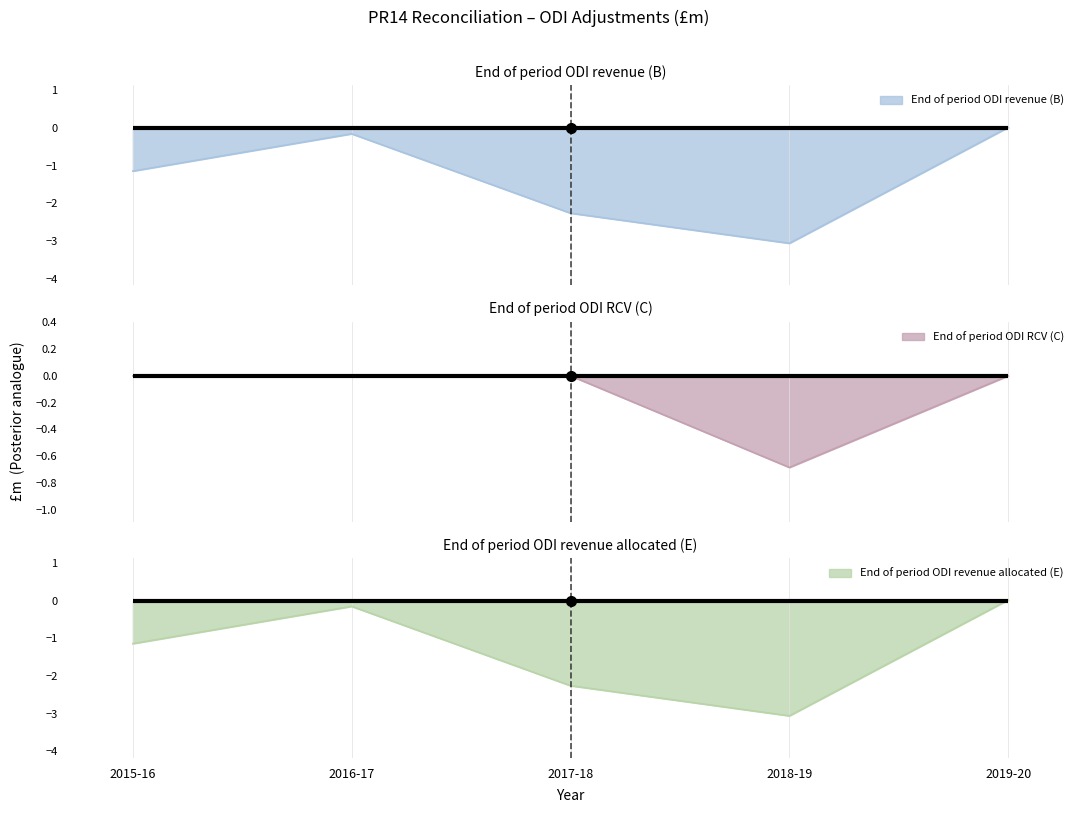

What is the difference between the maximum and second lowest values in the End of period ODI revenue allocated (E) series?

2.3